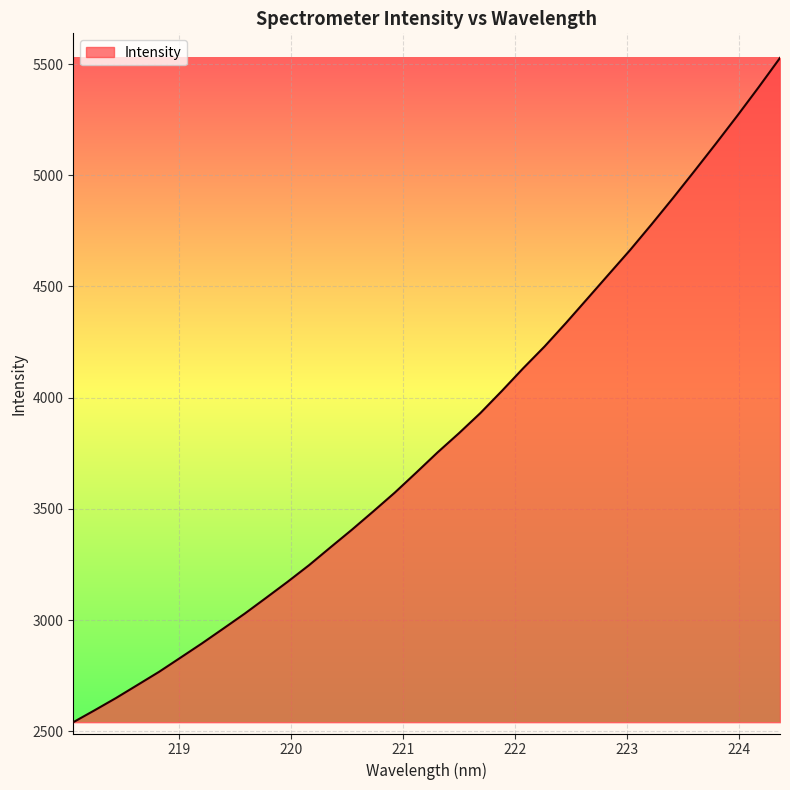

What is the difference between the maximum and minimum values?

2986.2